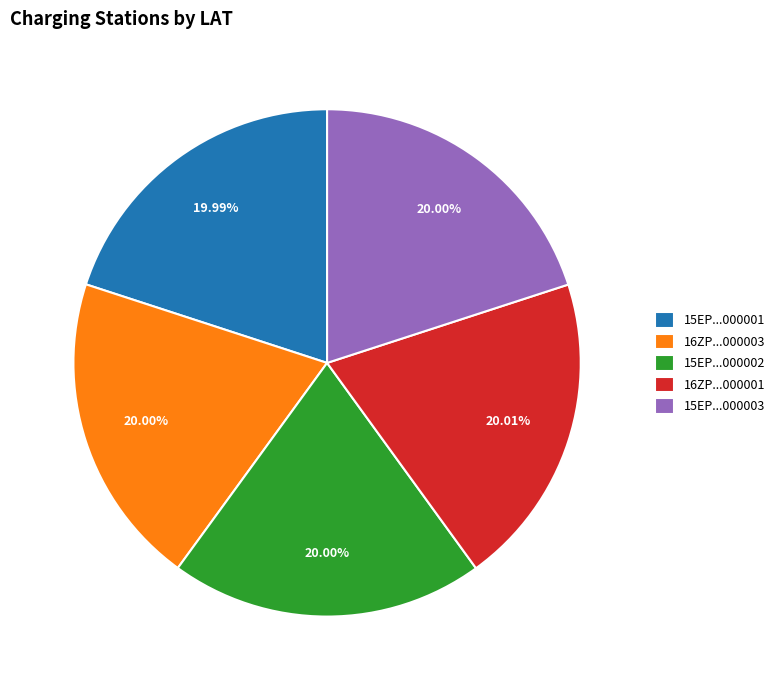

Combined, do 15EP...000003 and 15EP...000002 account for over 50%?

No